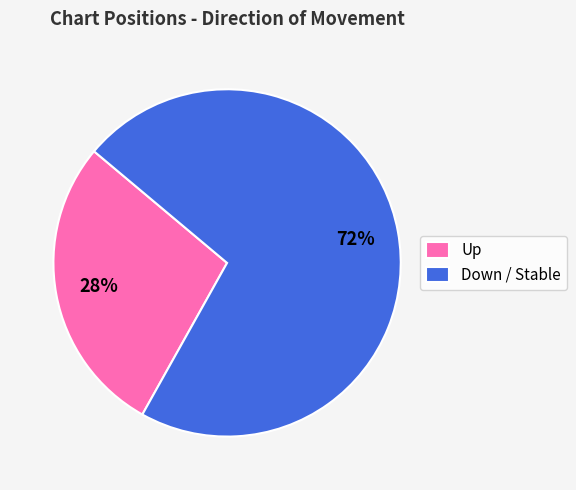

What is the ratio of the value at Up to the value at Down / Stable?

0.4